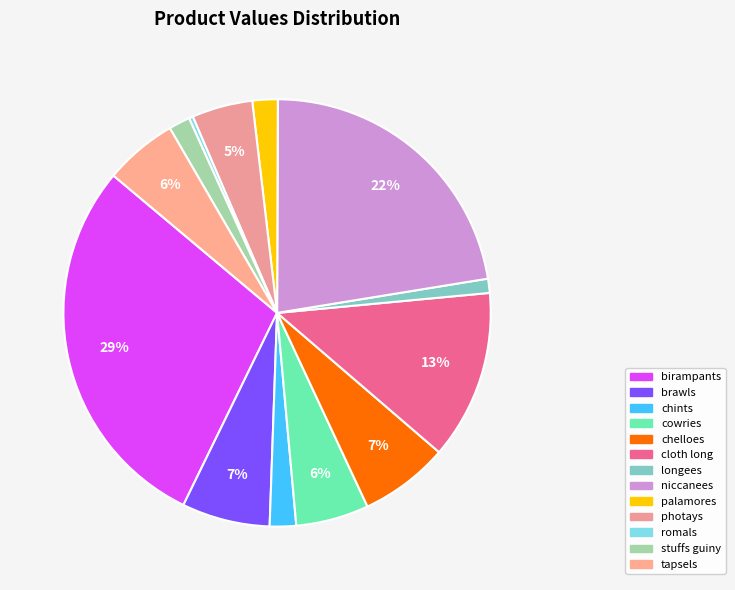

The chints slice represents 1% of the pie. True or false?

False